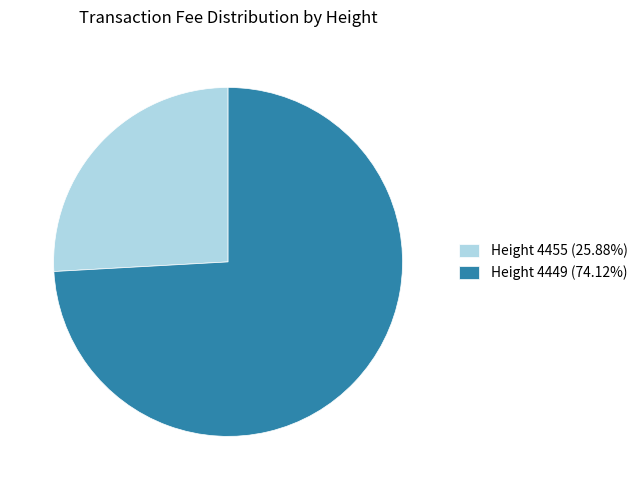

What is the ratio of the value at Height 4455 to the value at Height 4449?

0.3